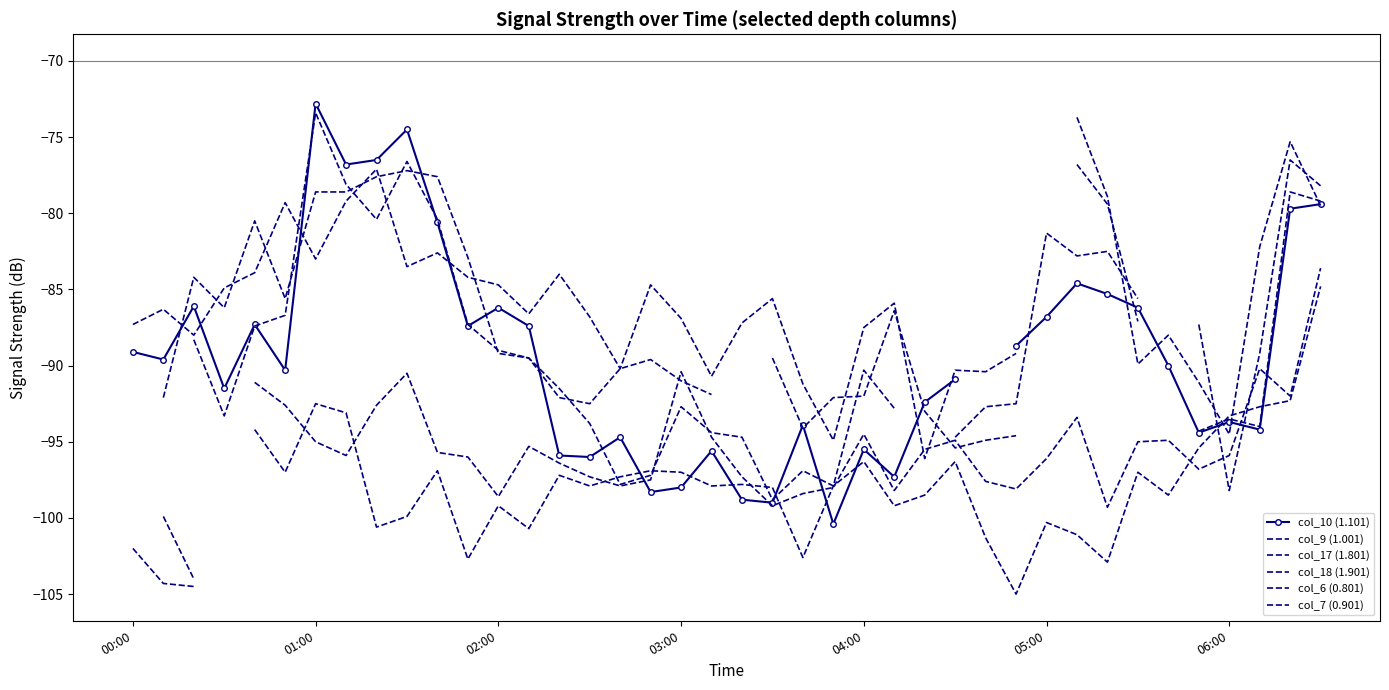

True or false: col_9 (1.001) has more than 0 points higher than both neighbors.

True